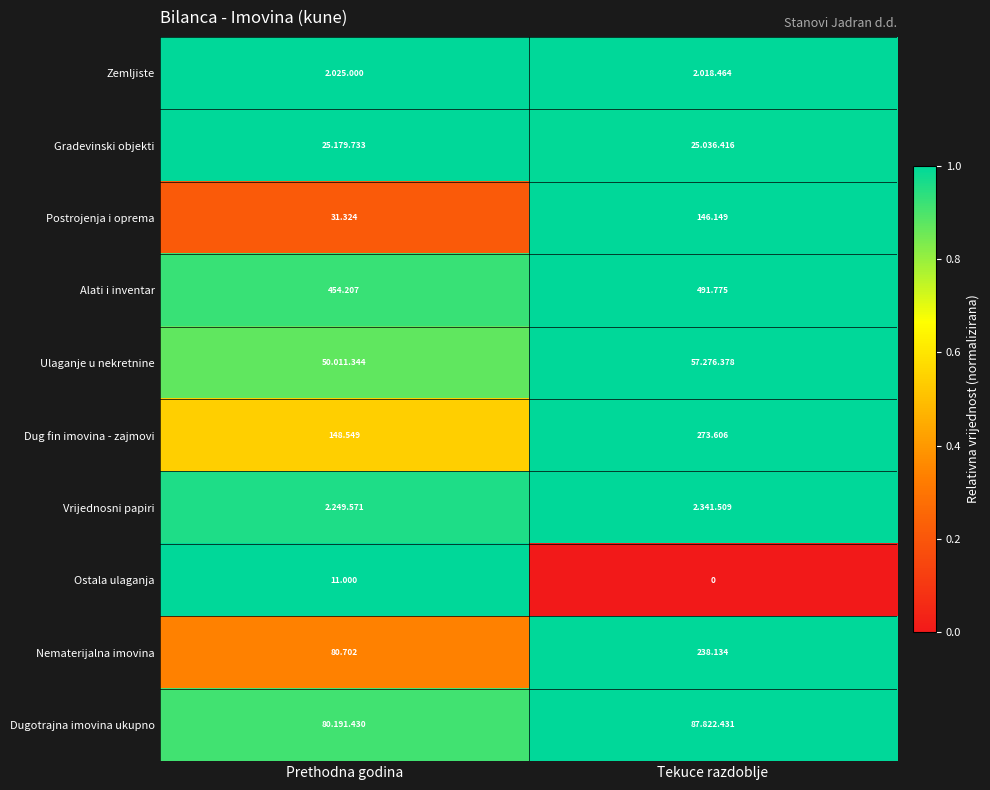

Which category has the highest value in the Alati i inventar series?

Tekuce razdoblje